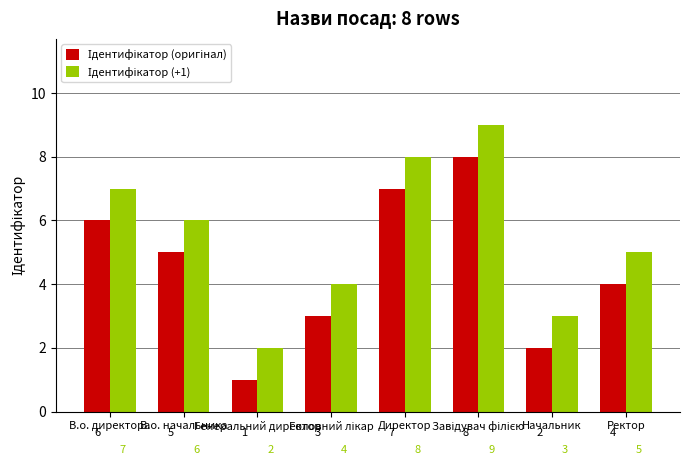

What is the maximum value shown in the chart?

9